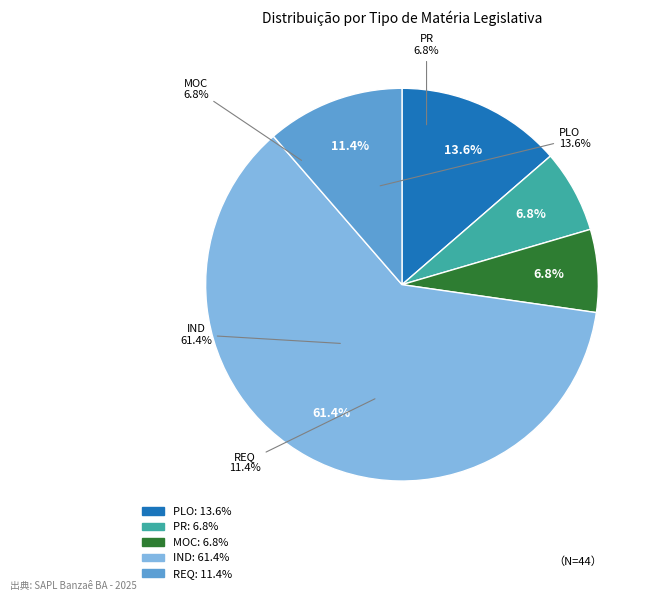

To the nearest percent, what is the average slice percentage?

20%